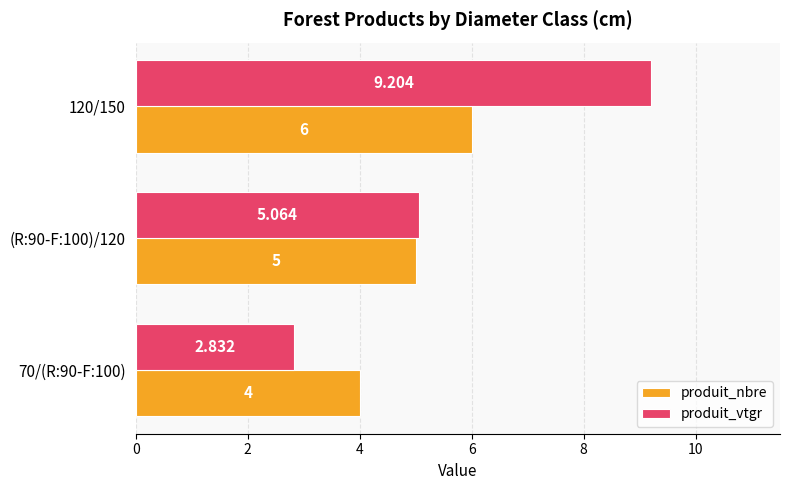

List the labels in order of produit_vtgr value, smallest first.

70/(R:90-F:100), (R:90-F:100)/120, 120/150